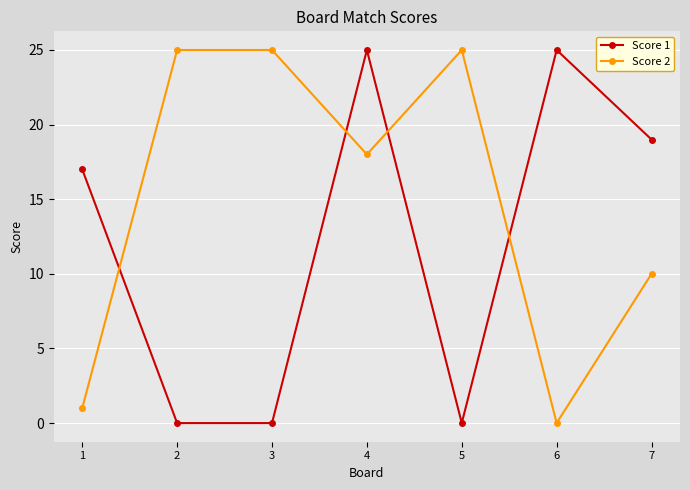

How many intersections are there between Score 1 and Score 2?

4